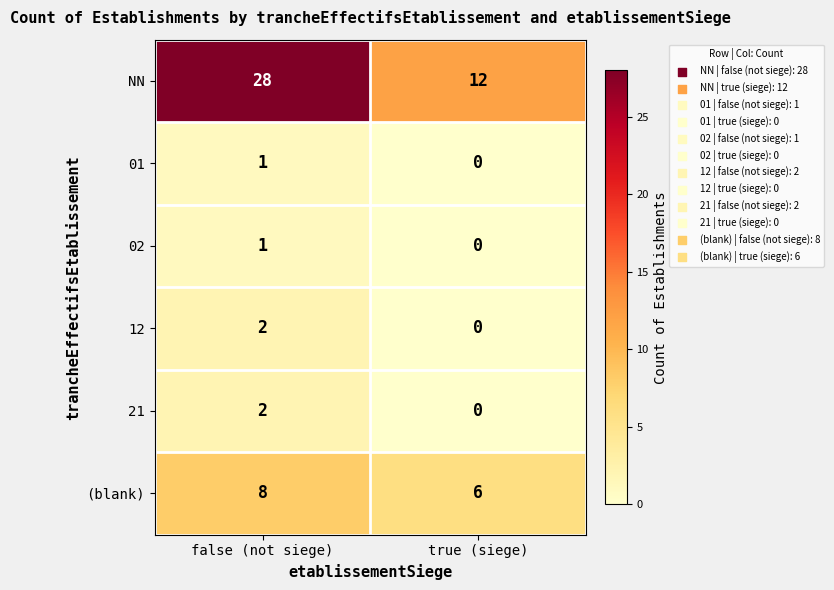

Reading right to left, list all the values displayed in this chart.

NN: 12	28
01: 0	1
02: 0	1
12: 0	2
21: 0	2
(blank): 6	8